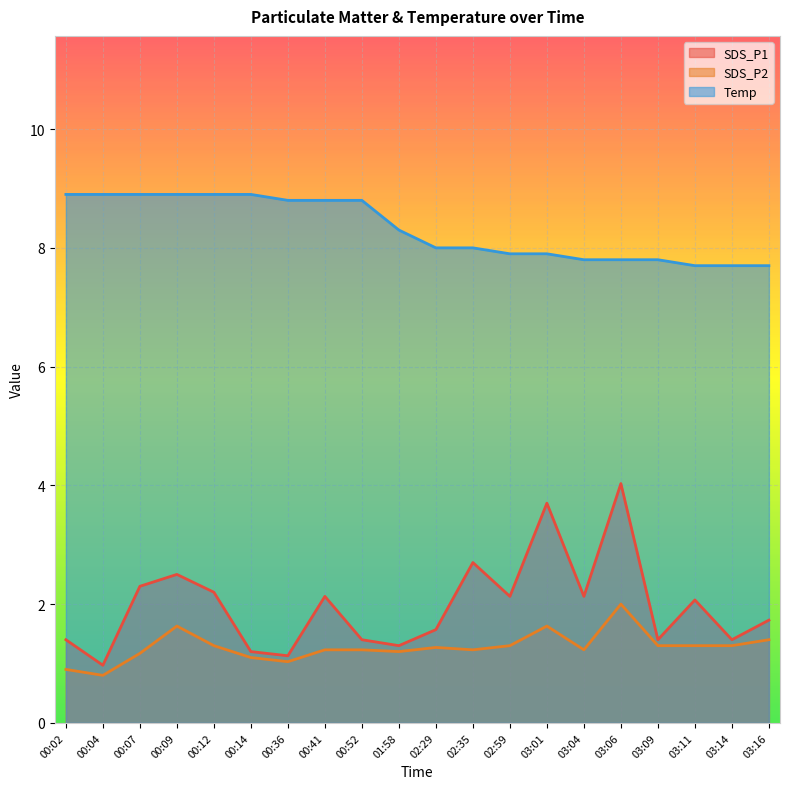

What is the difference between the highest and lowest values at 02:29?

6.7